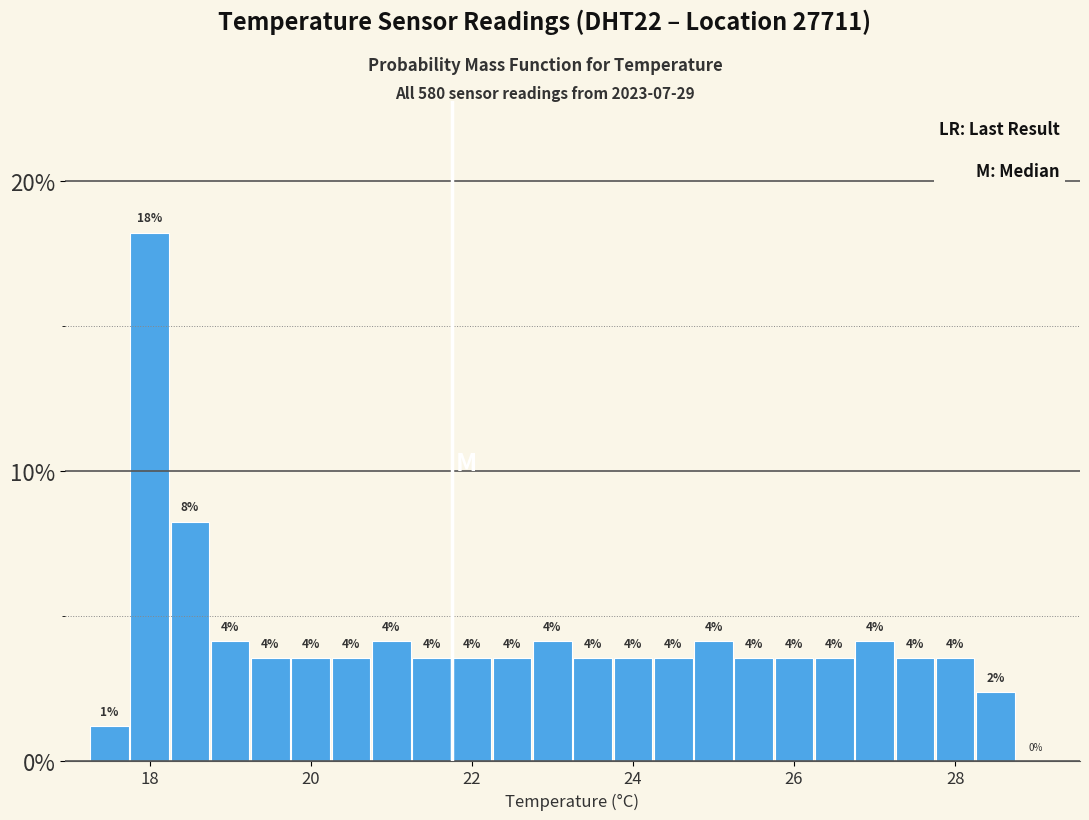

Around what value on the x-axis is the tallest bar? Give the approximate position of its centre, as read against the axis.

18.0